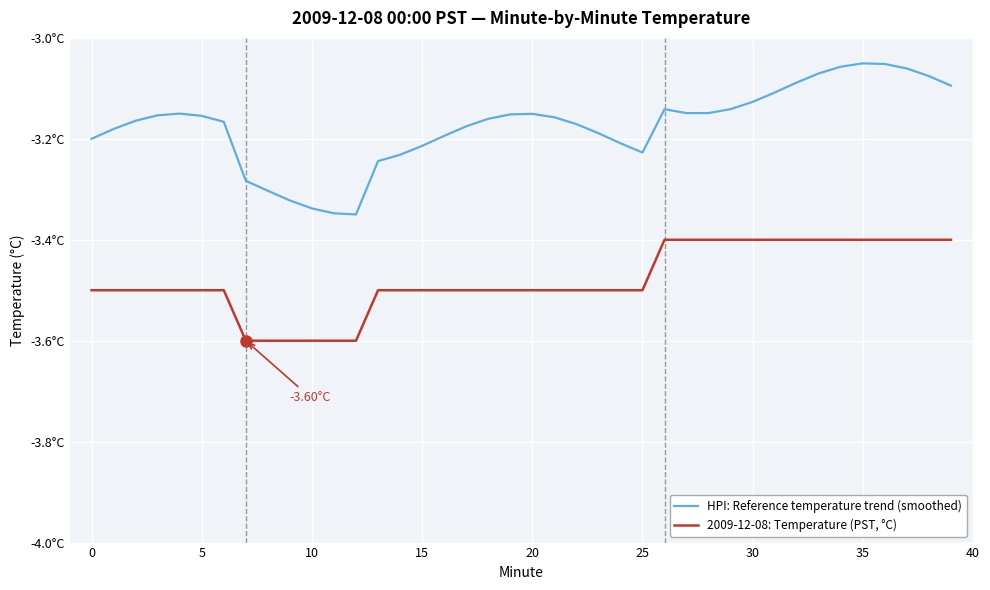

Does the chart display data point markers on the line(s)?

No